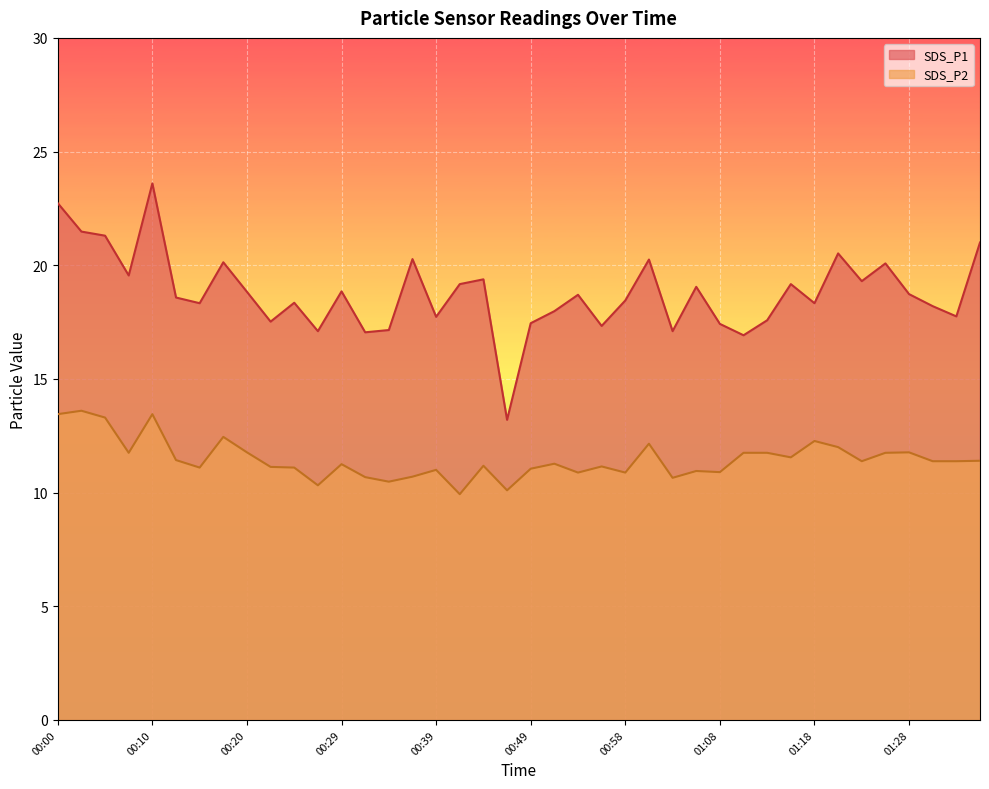

Does the chart display data point markers on the line(s)?

No